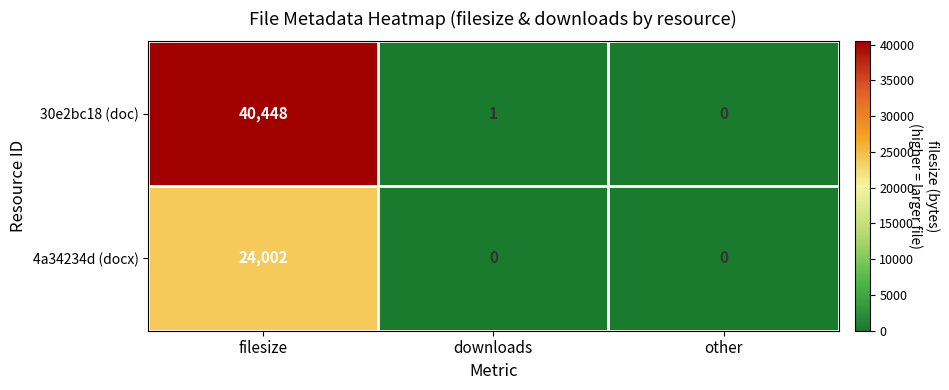

Reading left to right, transcribe all the data shown in this chart.

30e2bc18 (doc): filesize=40448	downloads=1	other=0
4a34234d (docx): filesize=24002	downloads=0	other=0